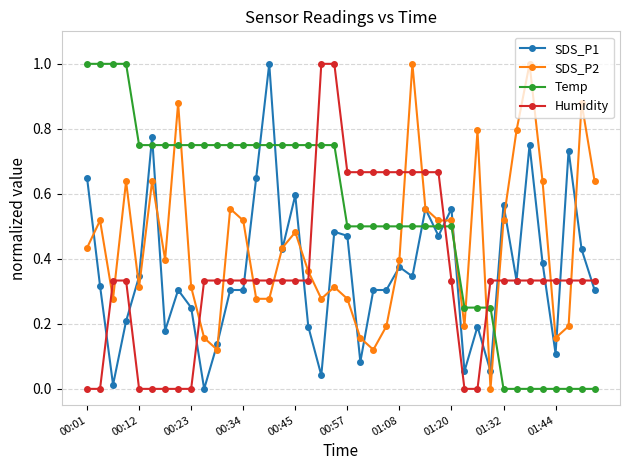

After their last crossing, which series has the higher values: Humidity or Temp?

Humidity